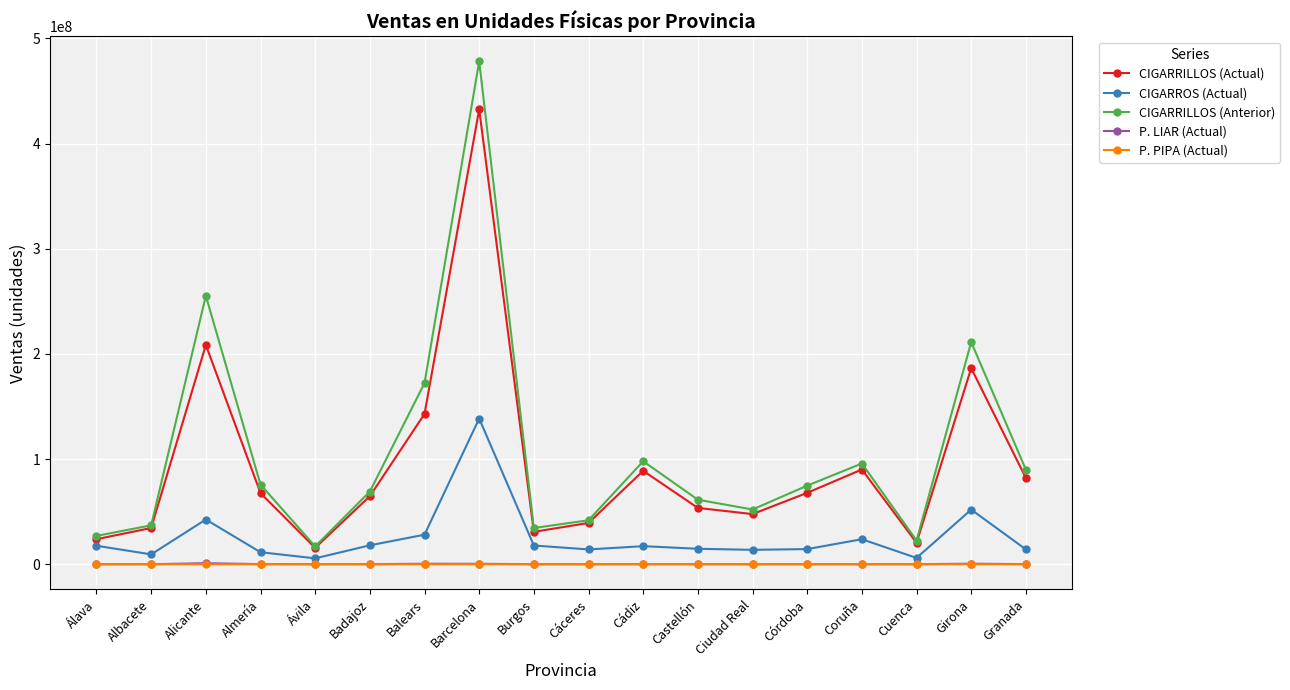

The value of CIGARRILLOS (Actual) at Ciudad Real is 47693267.4. True or false?

True